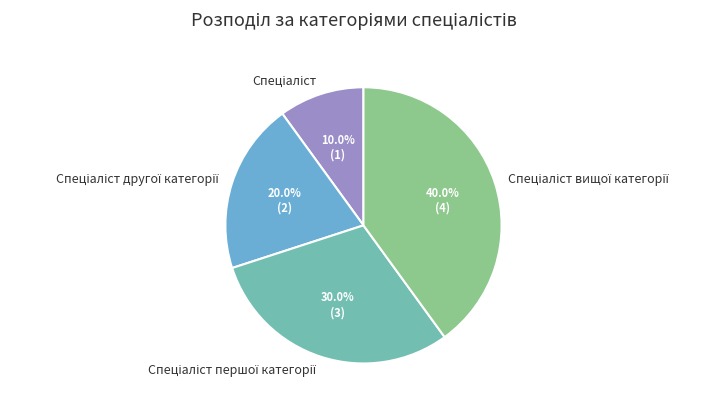

Is there any slice that represents more than half of the pie?

No